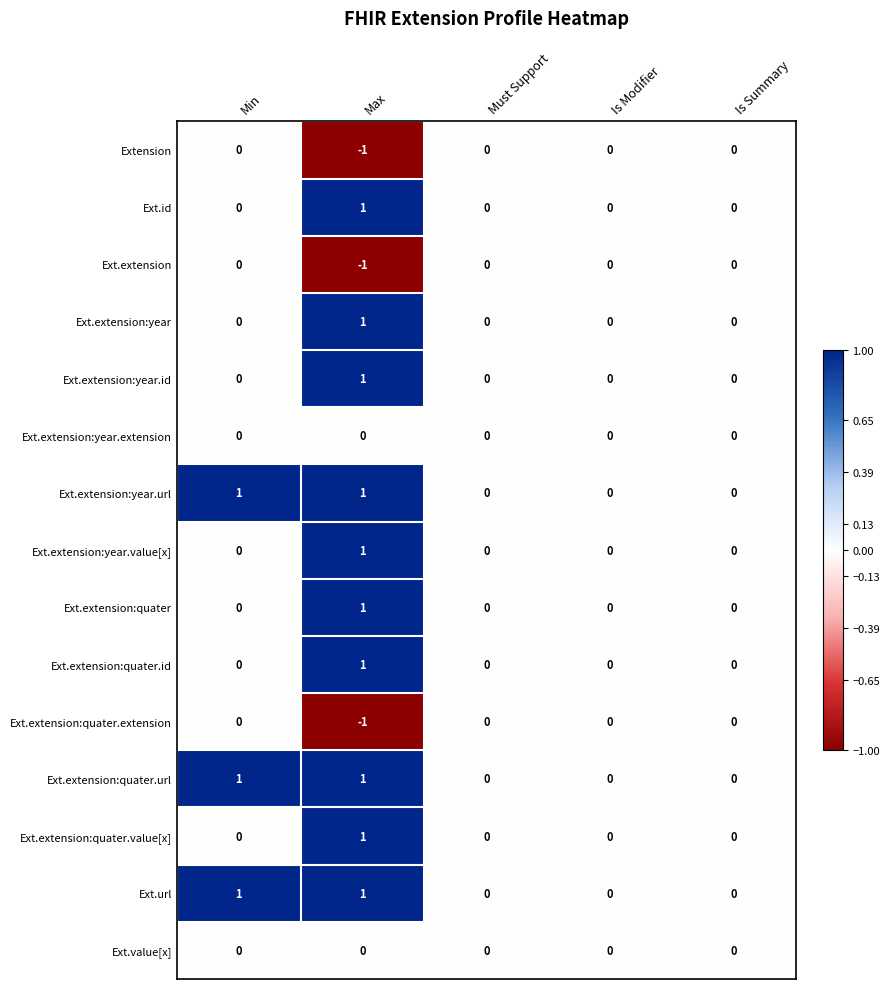

Count the Ext.url values in the range 0 to 1.

5